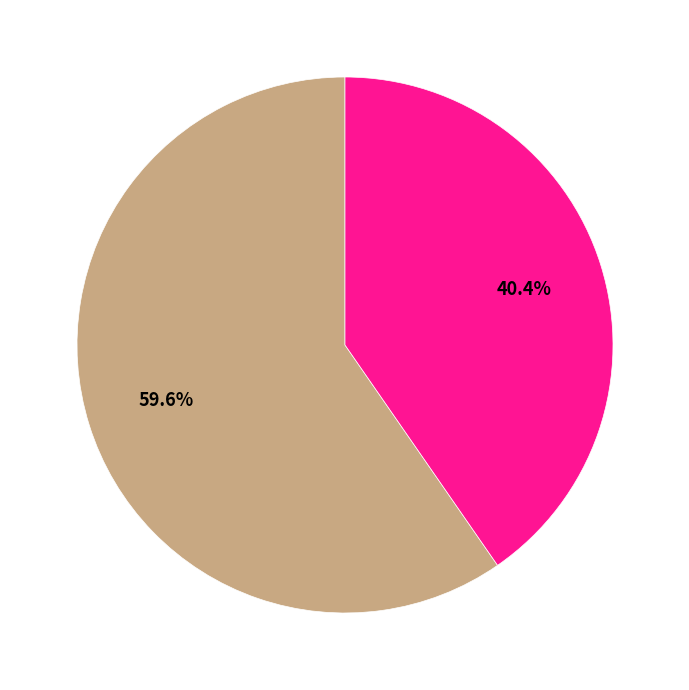

Is there any slice that represents more than half of the pie?

Yes